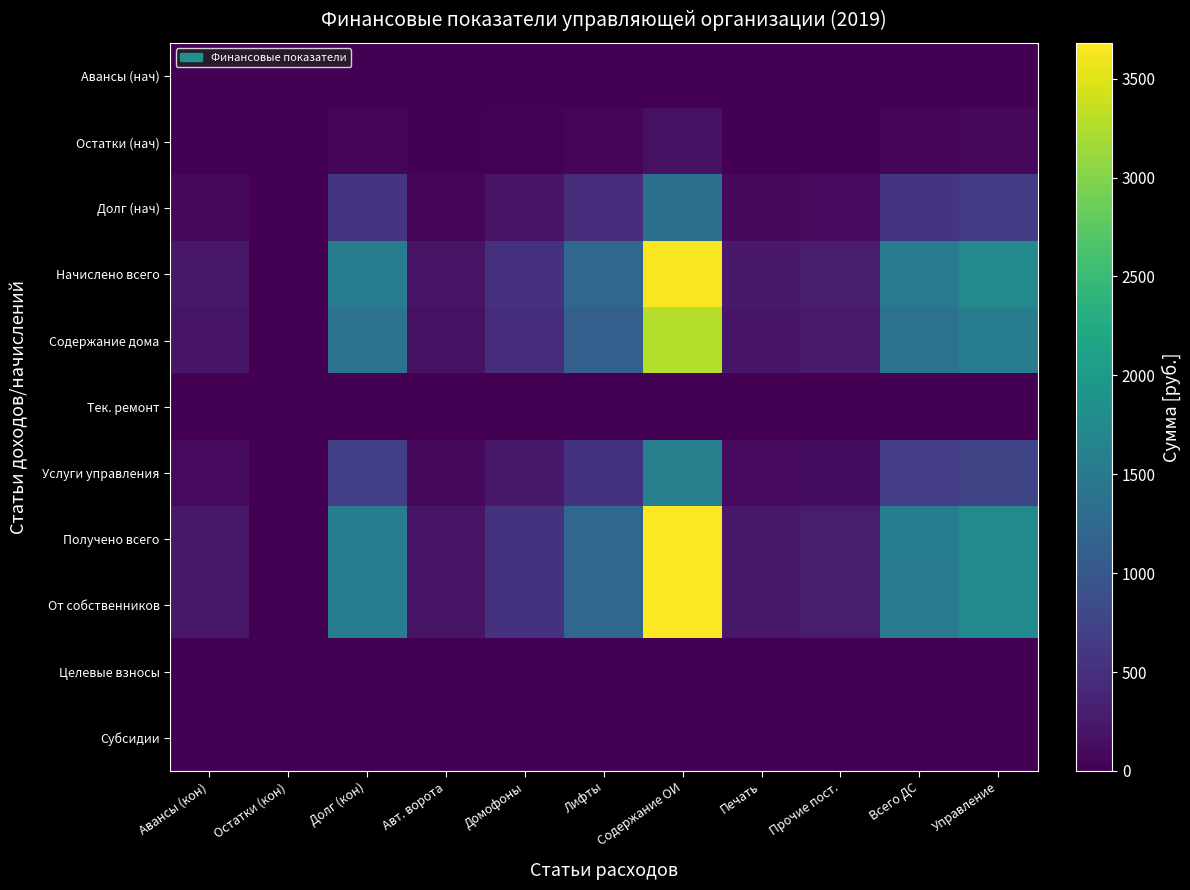

What is the difference between the highest and lowest values at Авт. ворота?

190.5